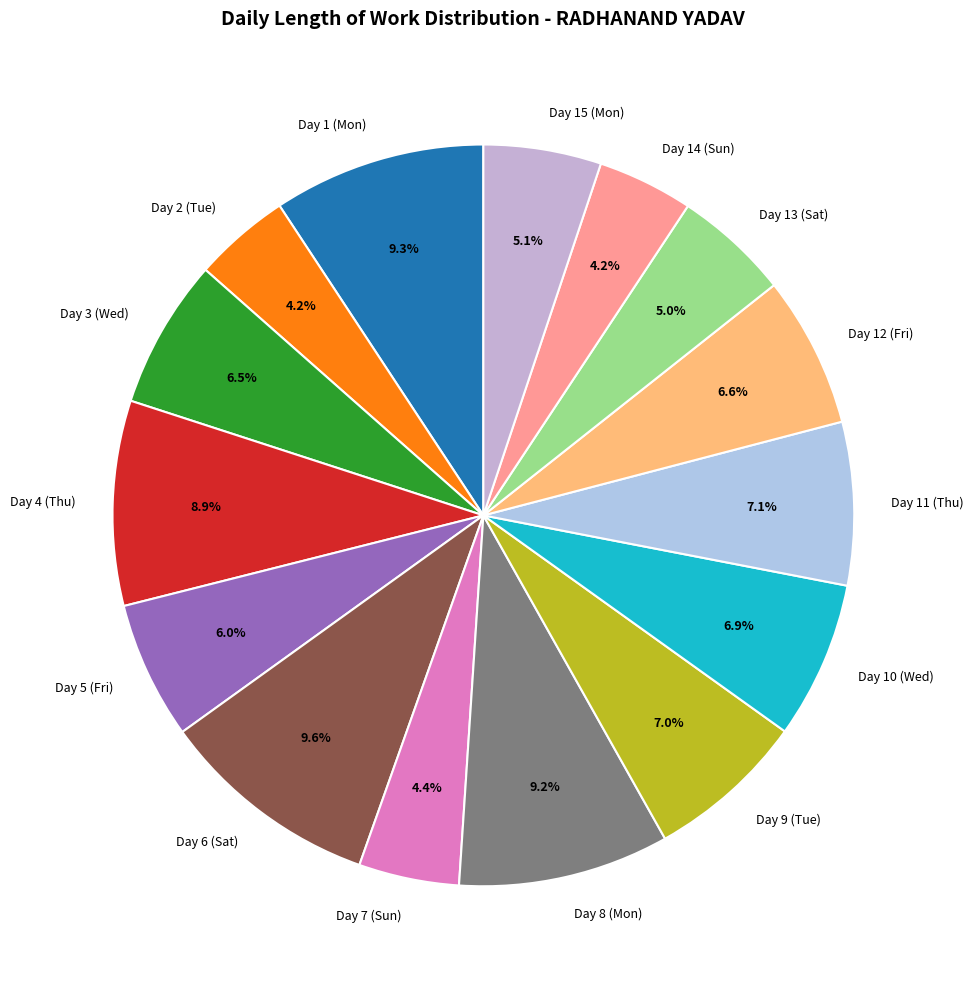

What is the total percentage of Day 2 (Tue) and Day 14 (Sun)?

8.4%